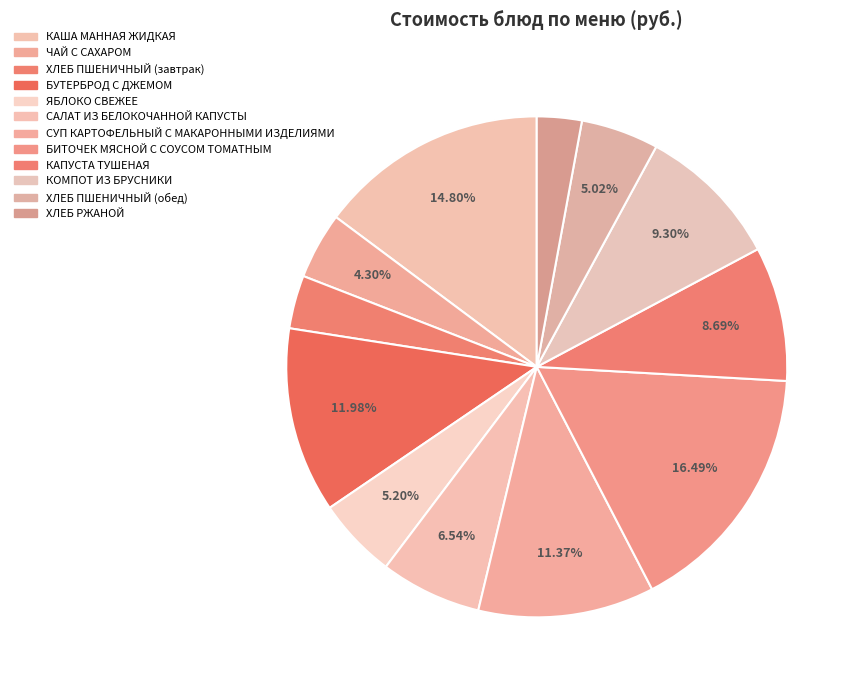

The ЯБЛОКО СВЕЖЕЕ slice represents 1% of the pie. True or false?

False